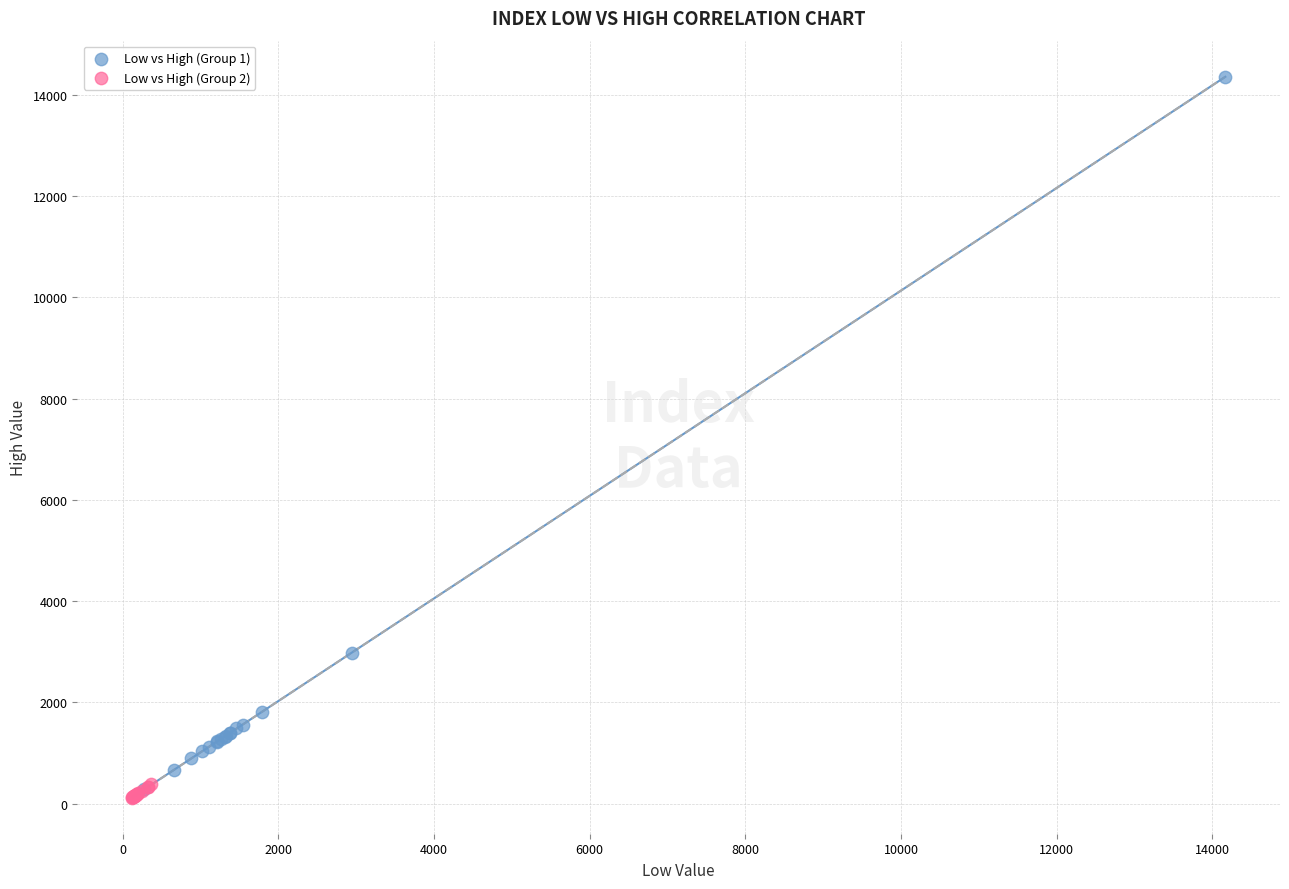

Which series has the widest spread of Y values?

Low vs High (Group 1)